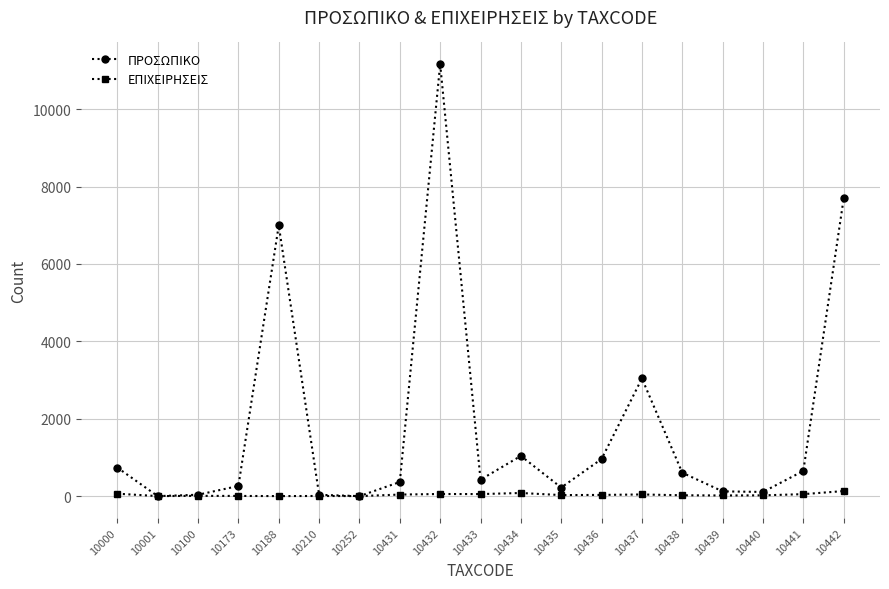

At which category does the chart reach its peak across all series?

10432